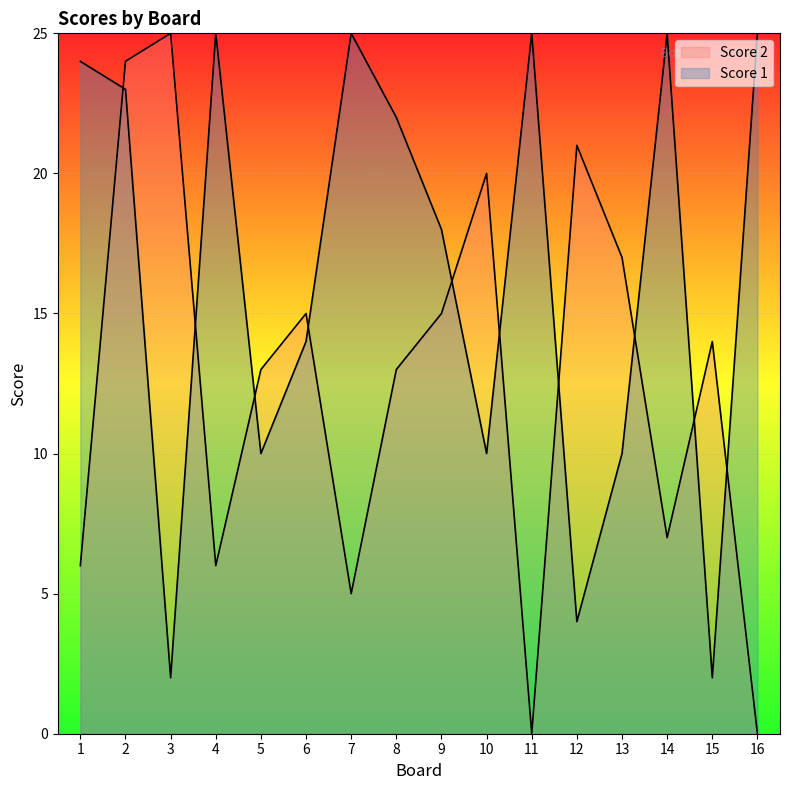

How many values in the Score 1 series exceed 22?

7